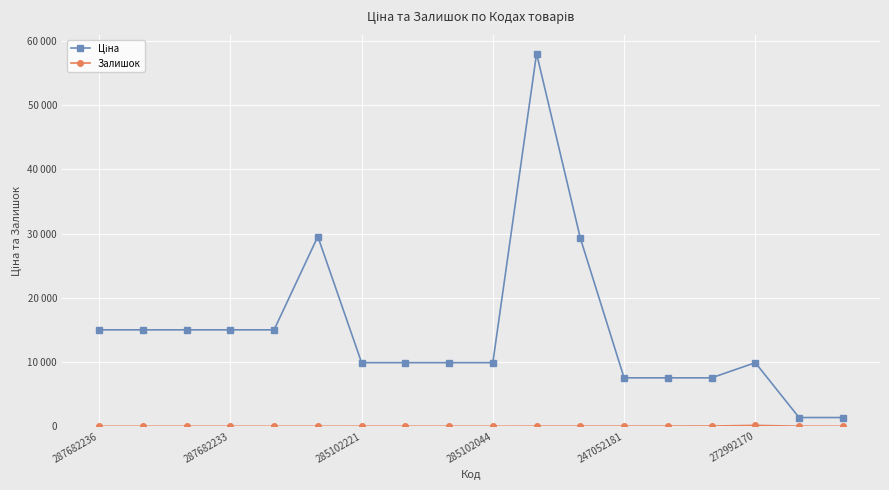

Is this an area chart (filled region under the line)?

No